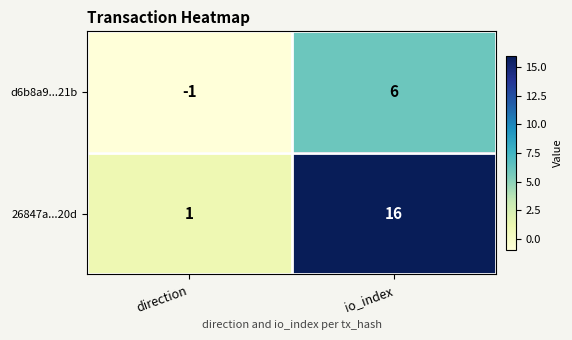

Reading left to right, extract all data points from this chart.

d6b8a9...21b: -1	6
26847a...20d: 1	16